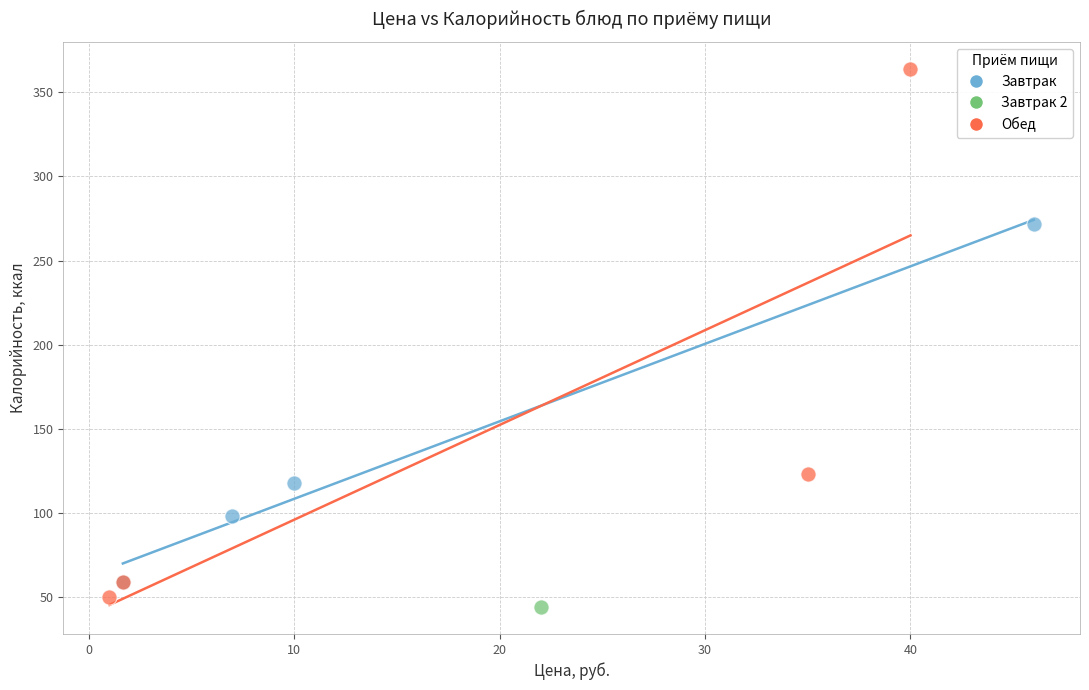

What are all the series names shown in the legend?

Завтрак, Завтрак 2, Обед